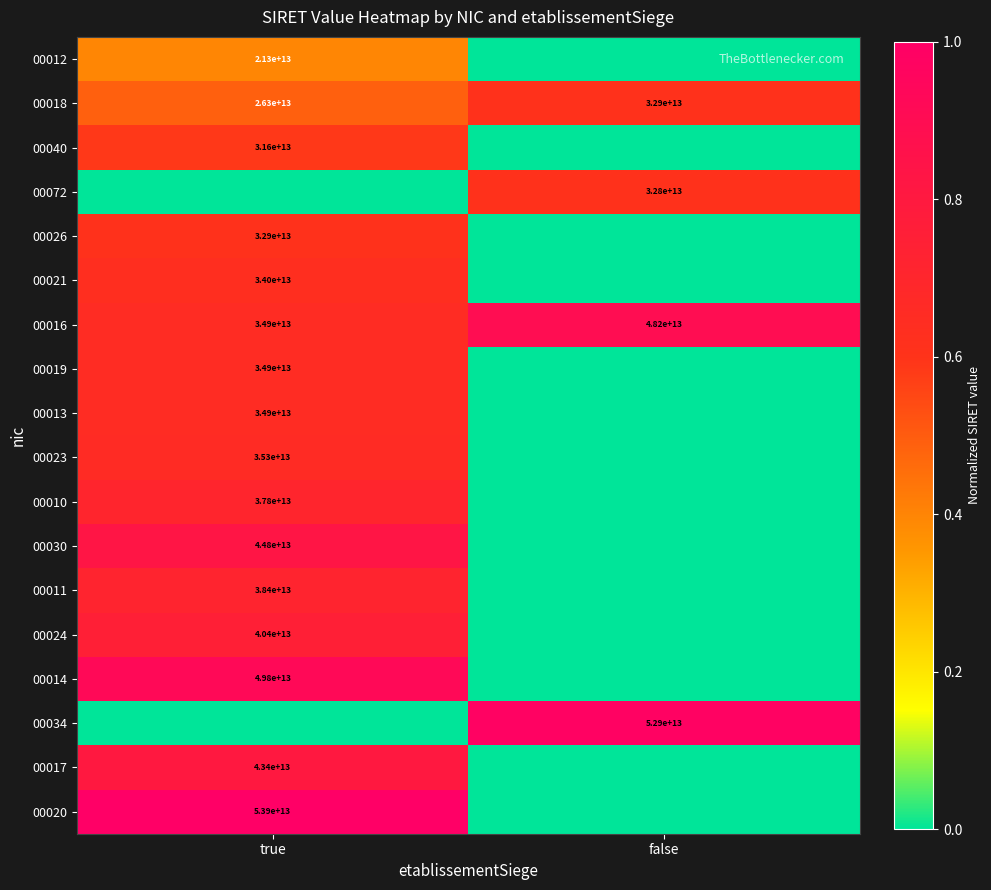

What is the difference between the 00018 values at true and false?

6600000000000